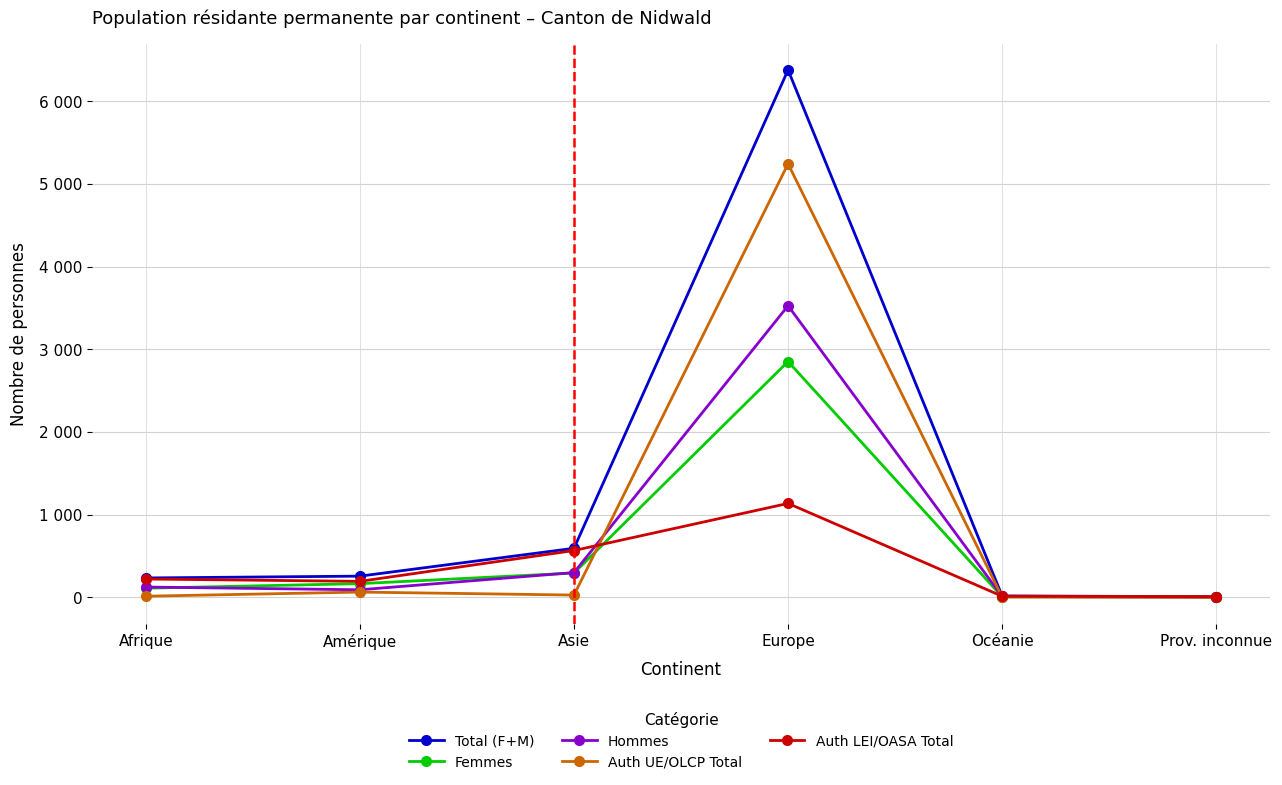

What is the label of the 2nd point from the left?

Amérique